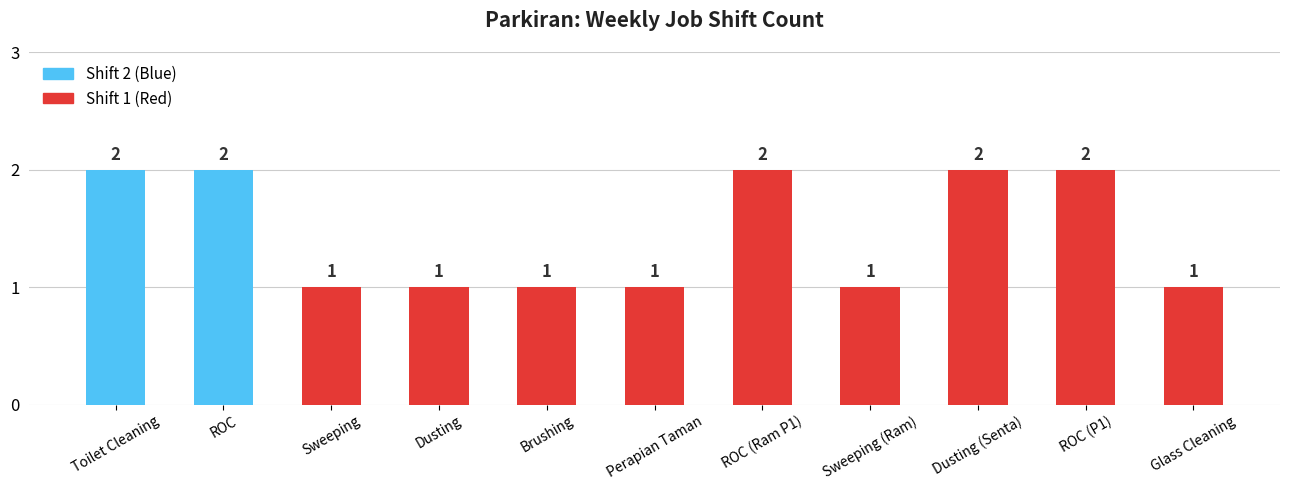

What is the sum of the values at ROC (Ram P1) and ROC (P1)?

4